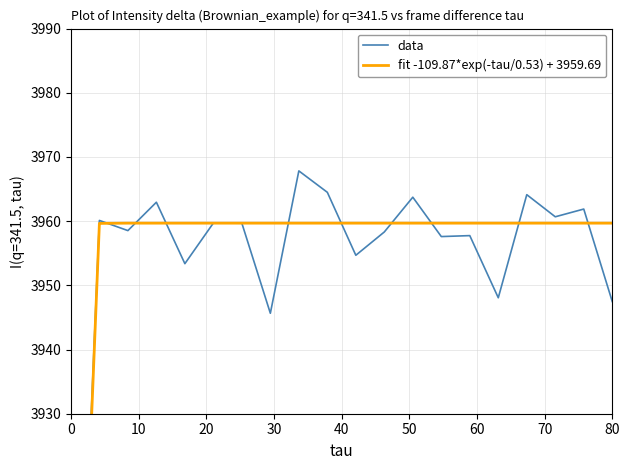

How many times do data and fit -109.87*exp(-tau/0.53) + 3959.69 cross each other?

11